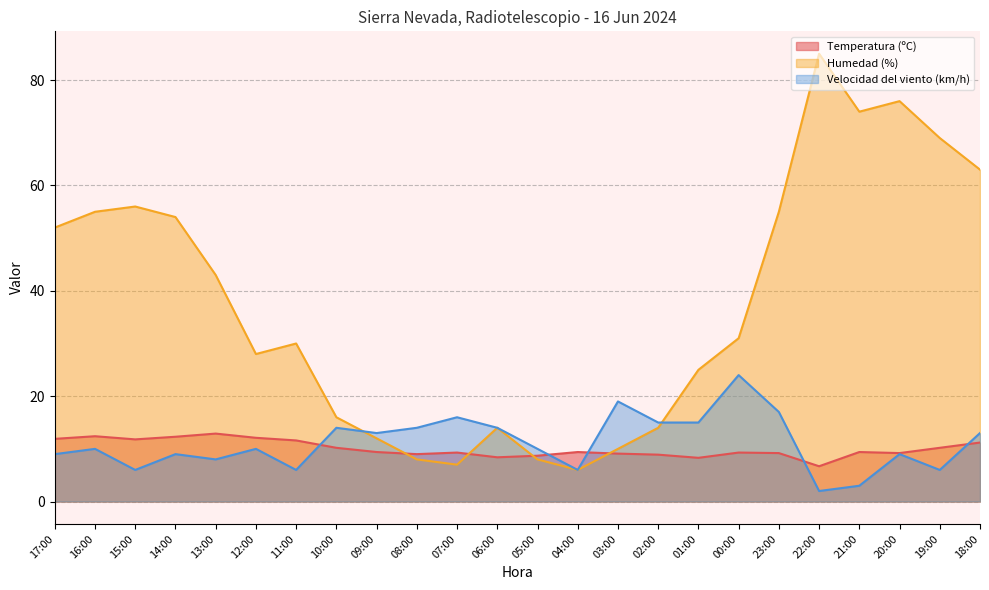

The value of Temperatura (ºC) at 21:00 is 9.4. True or false?

True